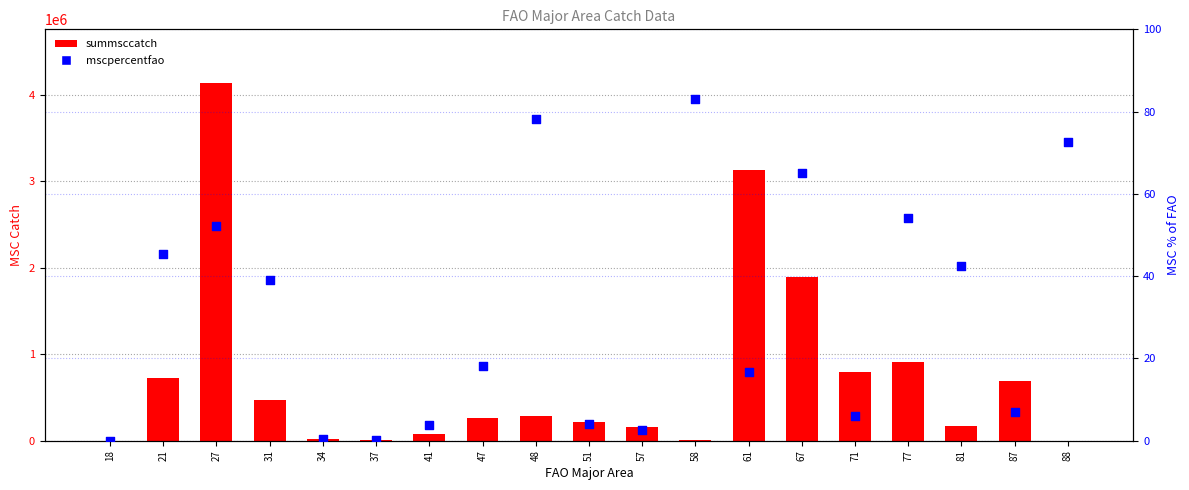

What is the total value across all series at 58?

8808.4